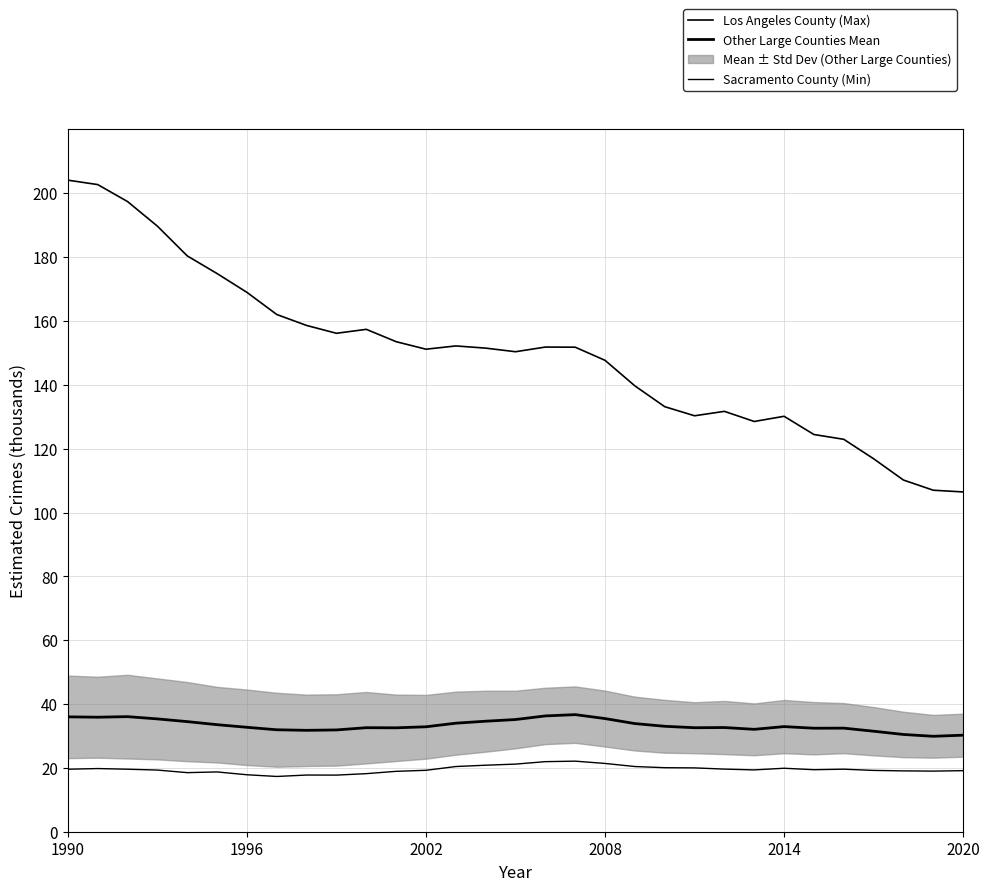

True or false: Los Angeles County (Max) and Sacramento County (Min) intersect in this chart.

False